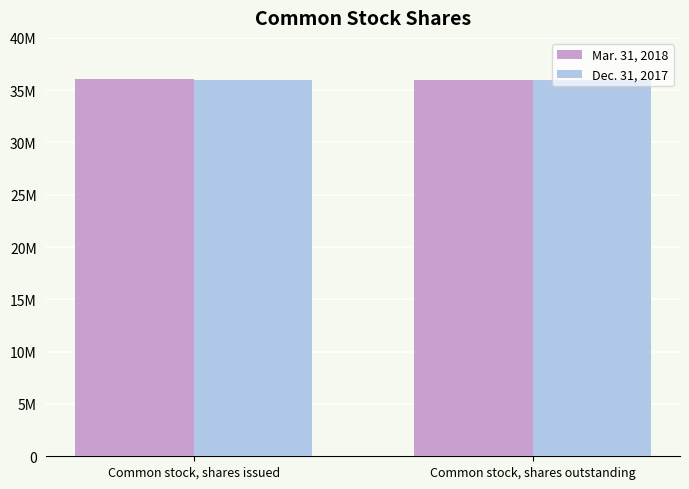

What is the label of the 2nd bar from the left?

Common stock, shares outstanding